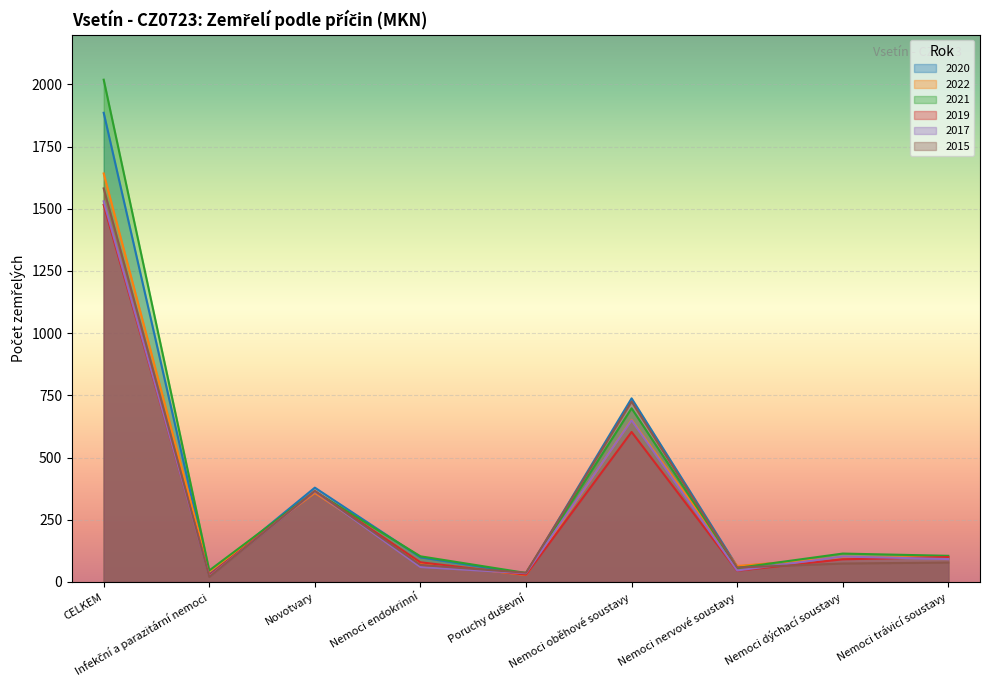

Where is 2019 nearest to the value 771?

Nemoci oběhové soustavy